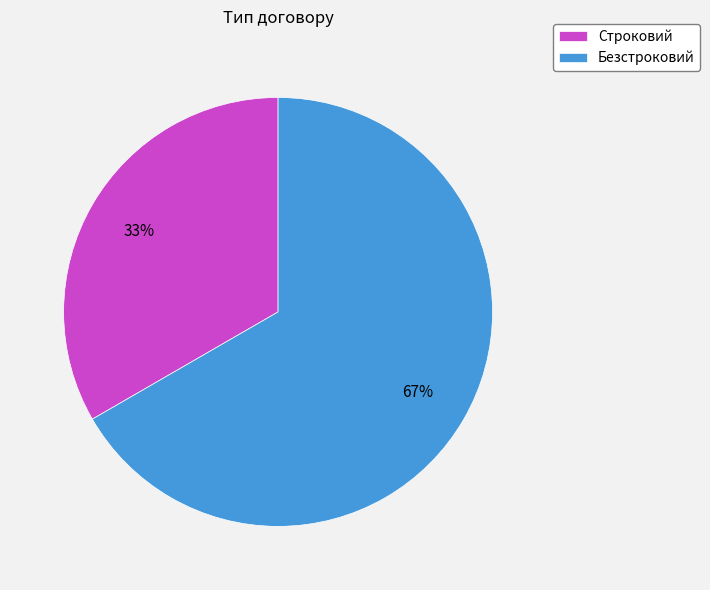

Is Строковий the majority of the pie?

No